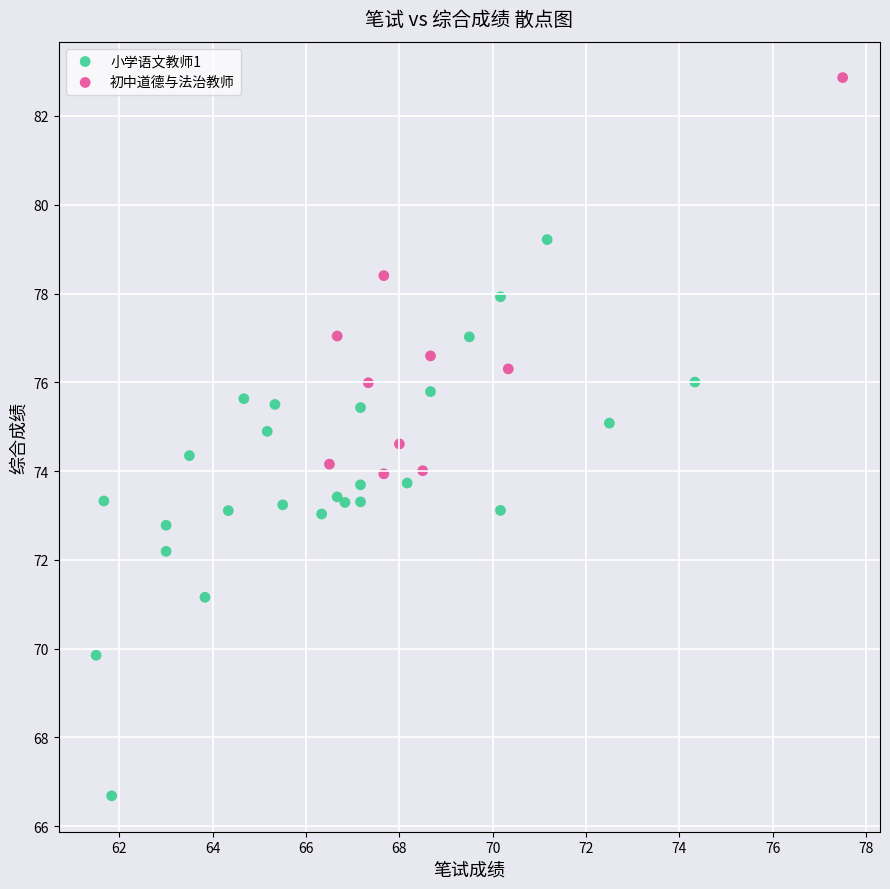

Which series reaches the maximum Y coordinate?

初中道德与法治教师